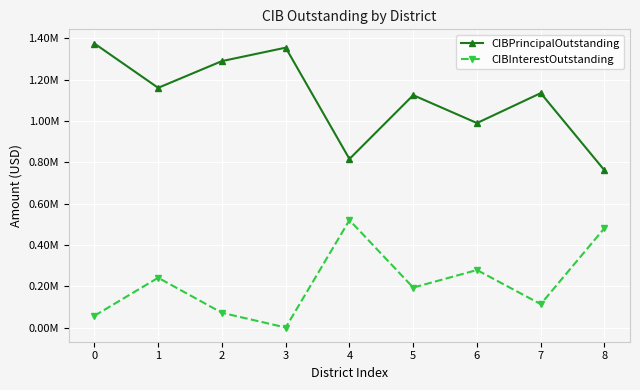

Does the chart have visible grid lines?

Yes